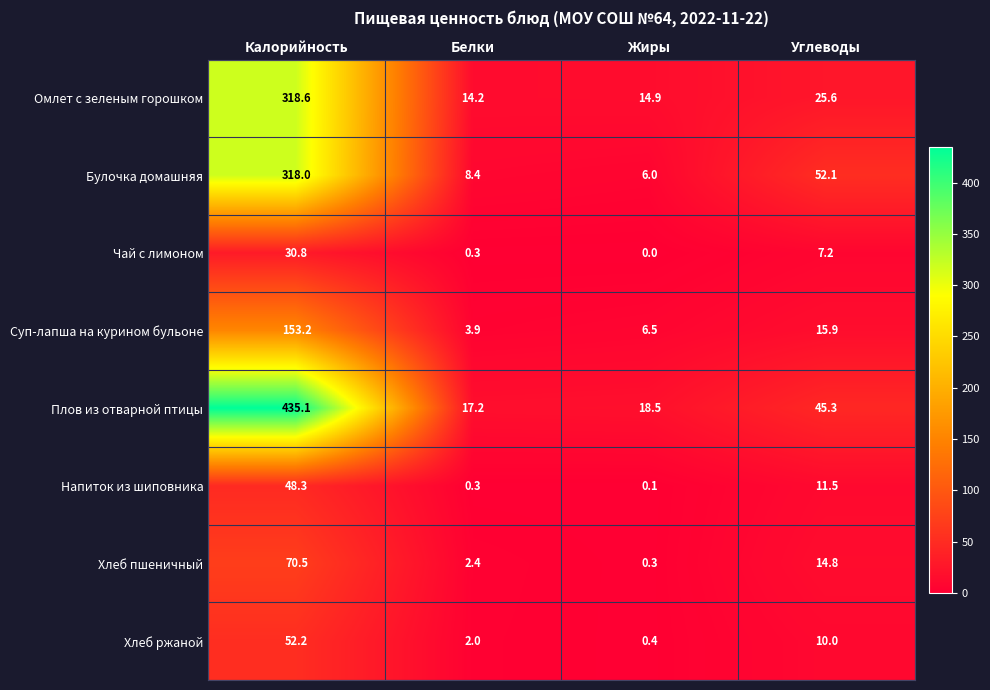

What is the difference between the highest and lowest values at Калорийность?

404.3